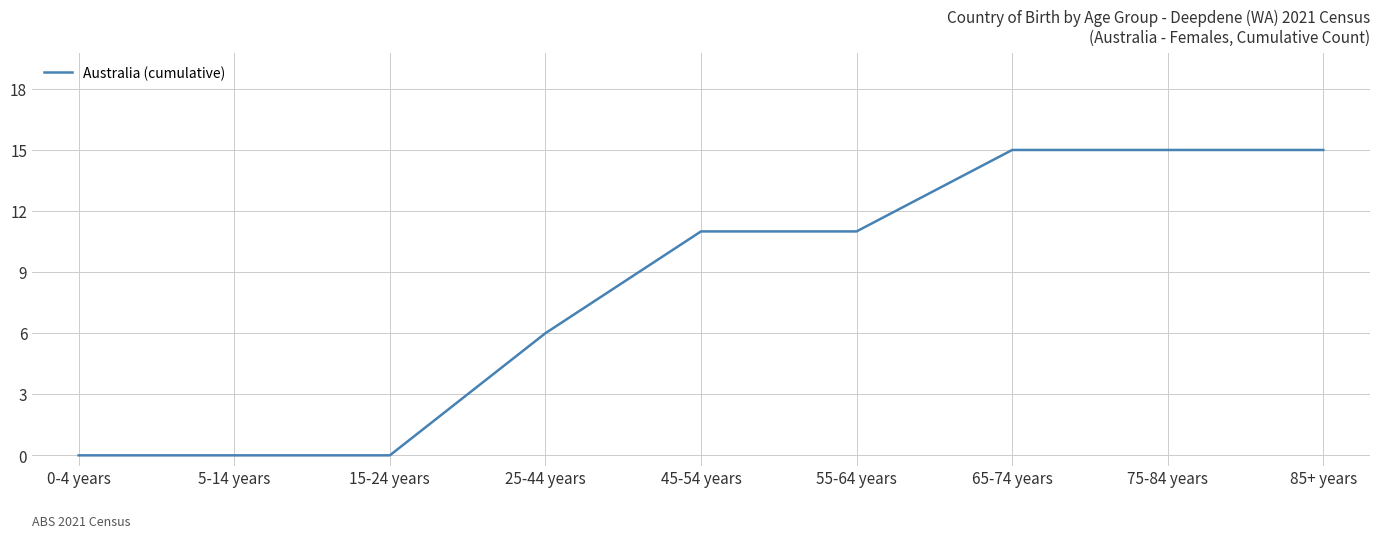

The value at 55-64 years is 5. True or false?

False